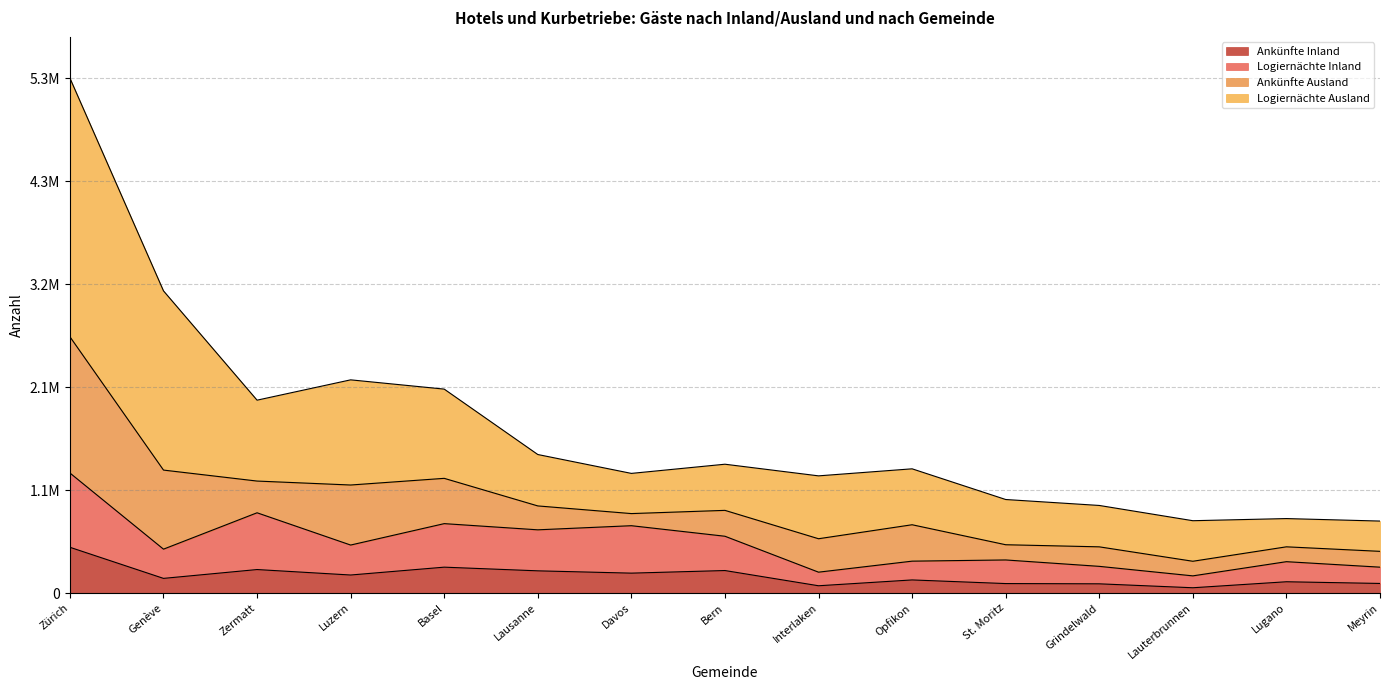

What position from the right is Lausanne?

10